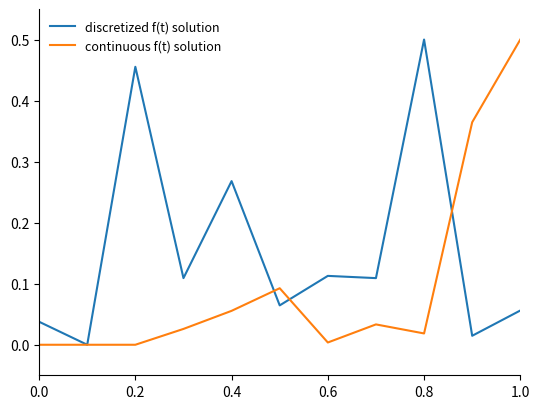

List the series in order of their overall mean, highest first.

discretized f(t) solution, continuous f(t) solution